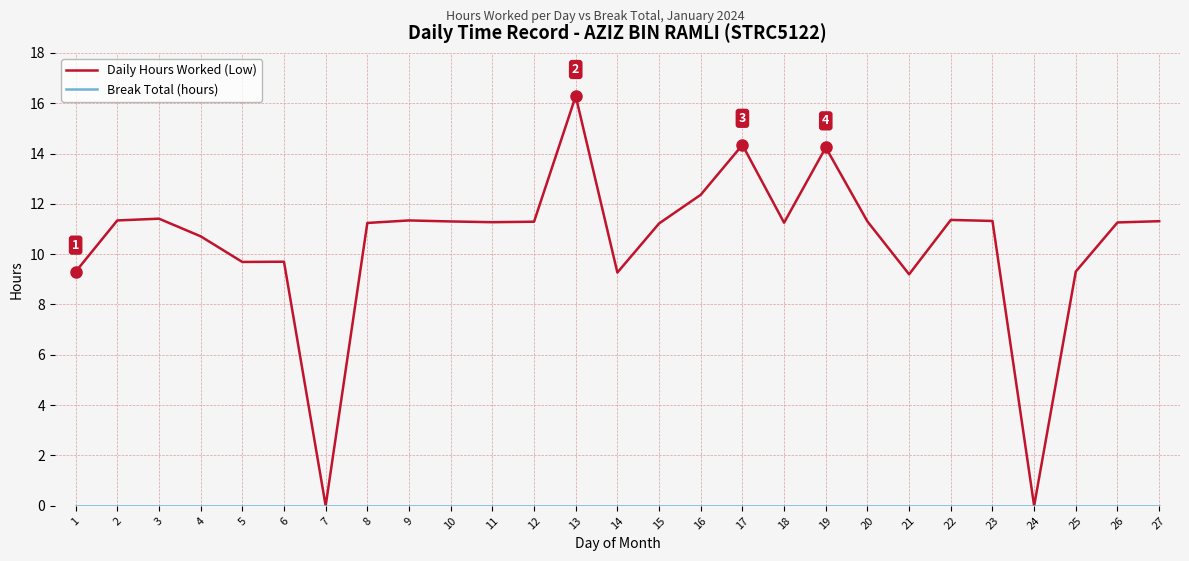

How many distinct data groups are displayed?

2